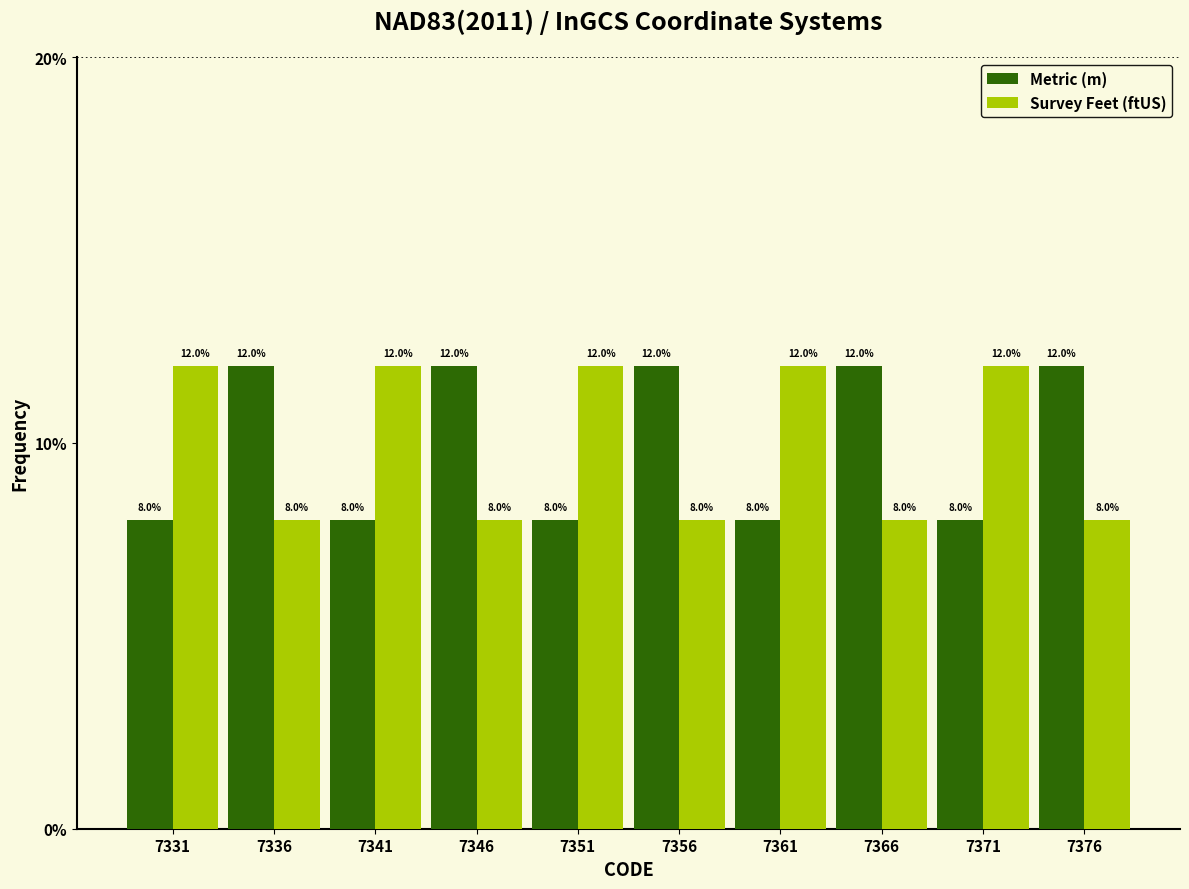

What is the height of the Metric (m) bar covering 7359 to 7364 on the x-axis?

8.0